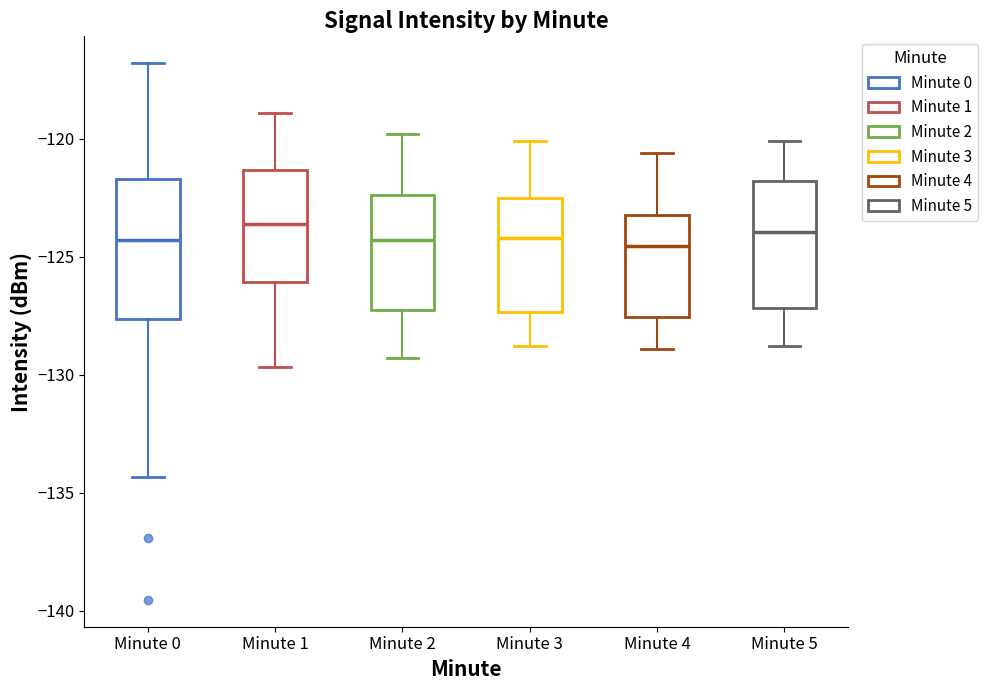

Where is the lower edge of the box for Minute 3 on the y-axis? The values are not printed on the chart, so give them approximately, as read against the axis.

-127.5